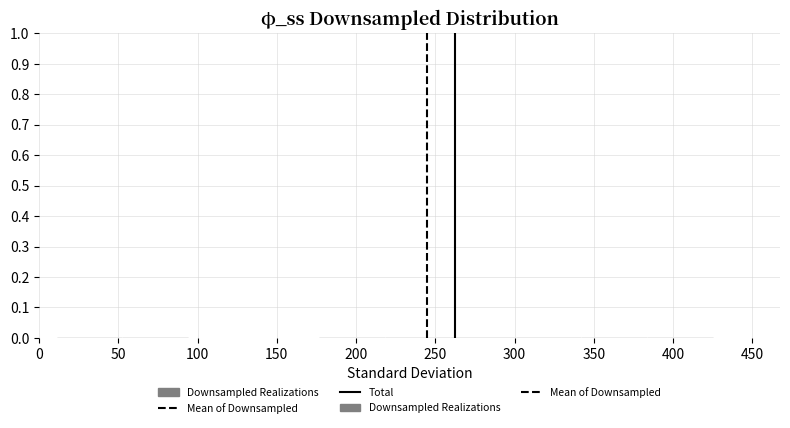

Reading left to right, transcribe this chart: for each bar, give the range it covers on the x-axis and its height. Neither the bar edges nor the heights are printed on the chart, so give them approximately, as read against the axes.

10 to 50: under 0.01
50 to 95: under 0.01
95 to 135: 0
135 to 175: under 0.01
175 to 220: under 0.01
220 to 260: under 0.01
260 to 300: under 0.01
300 to 340: under 0.01
340 to 385: under 0.01
385 to 425: under 0.01